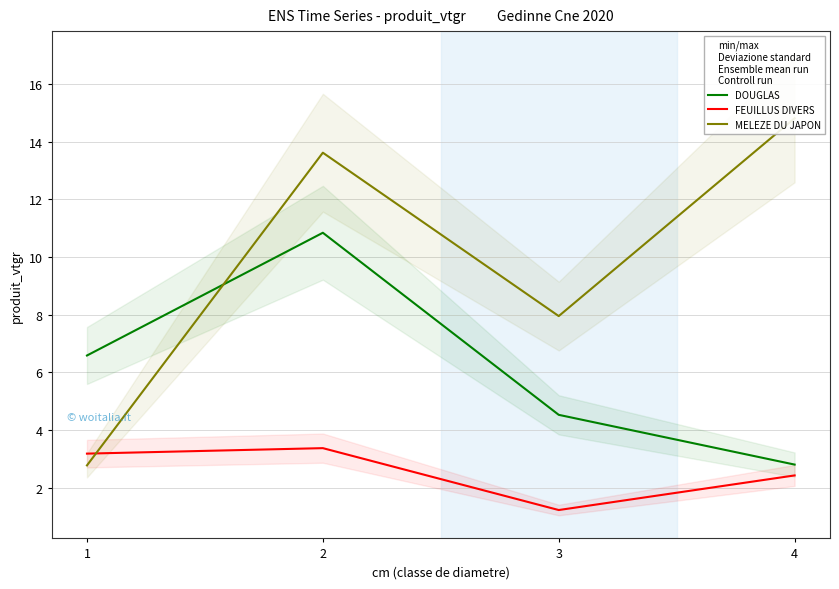

What is the greatest value displayed?

14.8